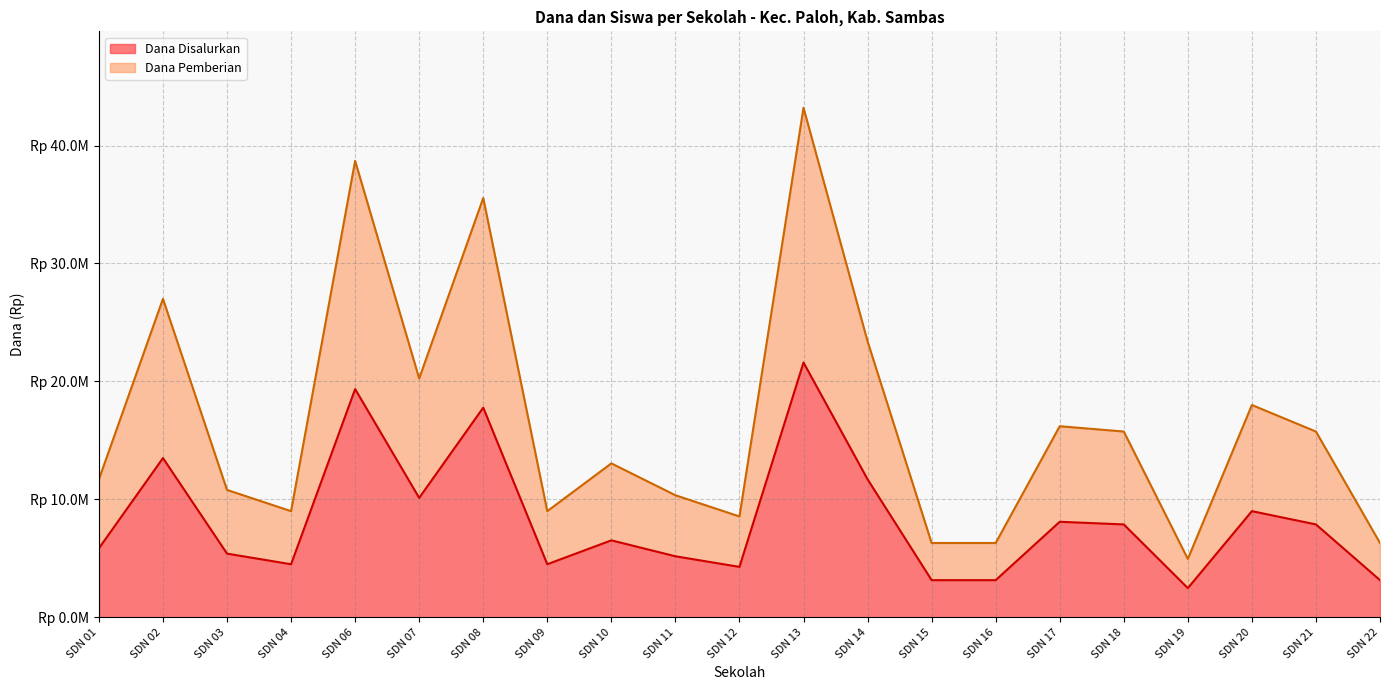

What is the smallest value displayed?

2475000